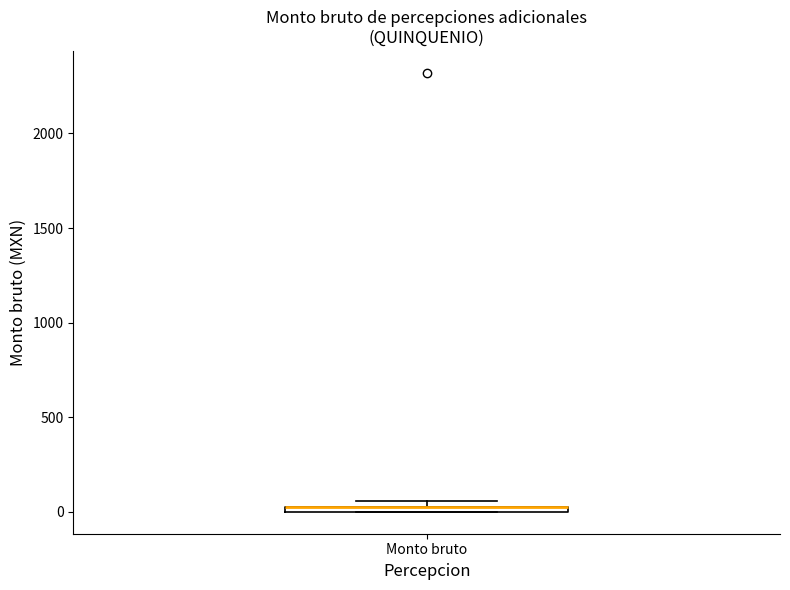

Where is the lower edge of the box for Monto bruto on the y-axis? The values are not printed on the chart, so give them approximately, as read against the axis.

0